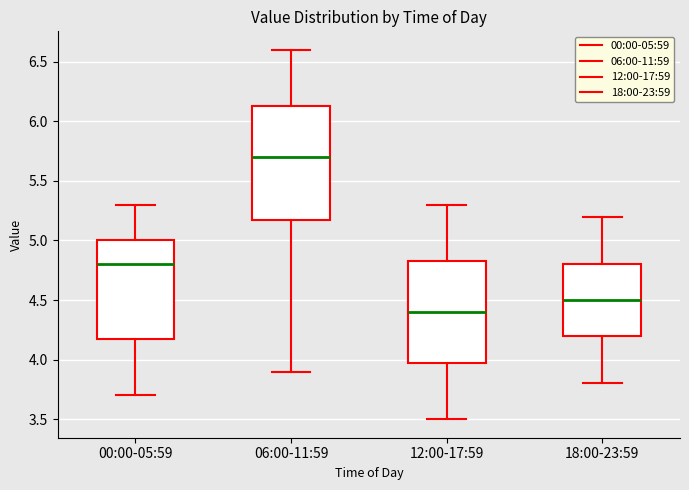

Where is the lower edge of the box for 06:00-11:59 on the y-axis? The values are not printed on the chart, so give them approximately, as read against the axis.

5.20